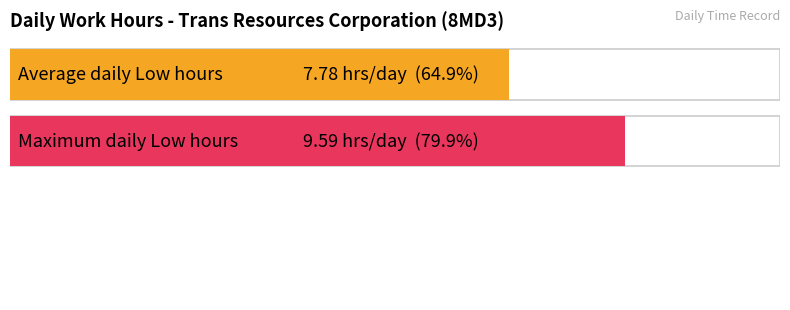

Is it true that the value at 8 is 13.0?

False